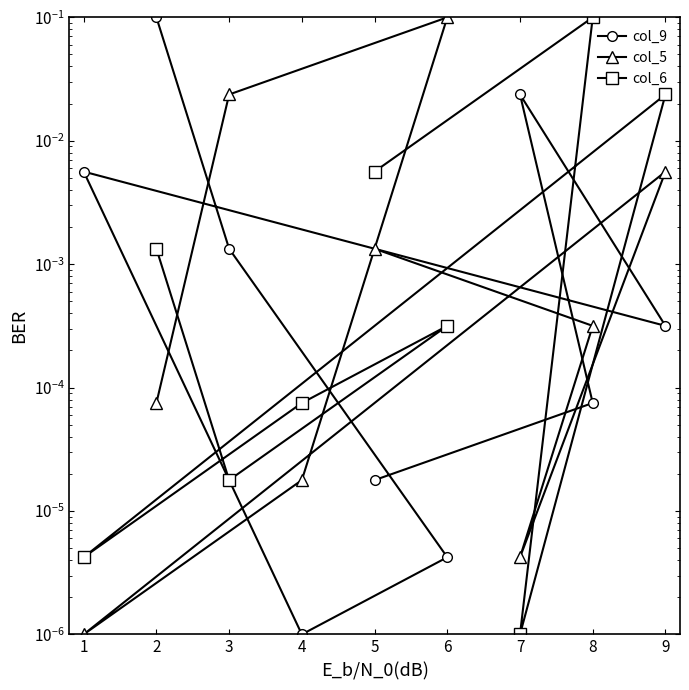

Which series has the largest total across all categories?

col_9